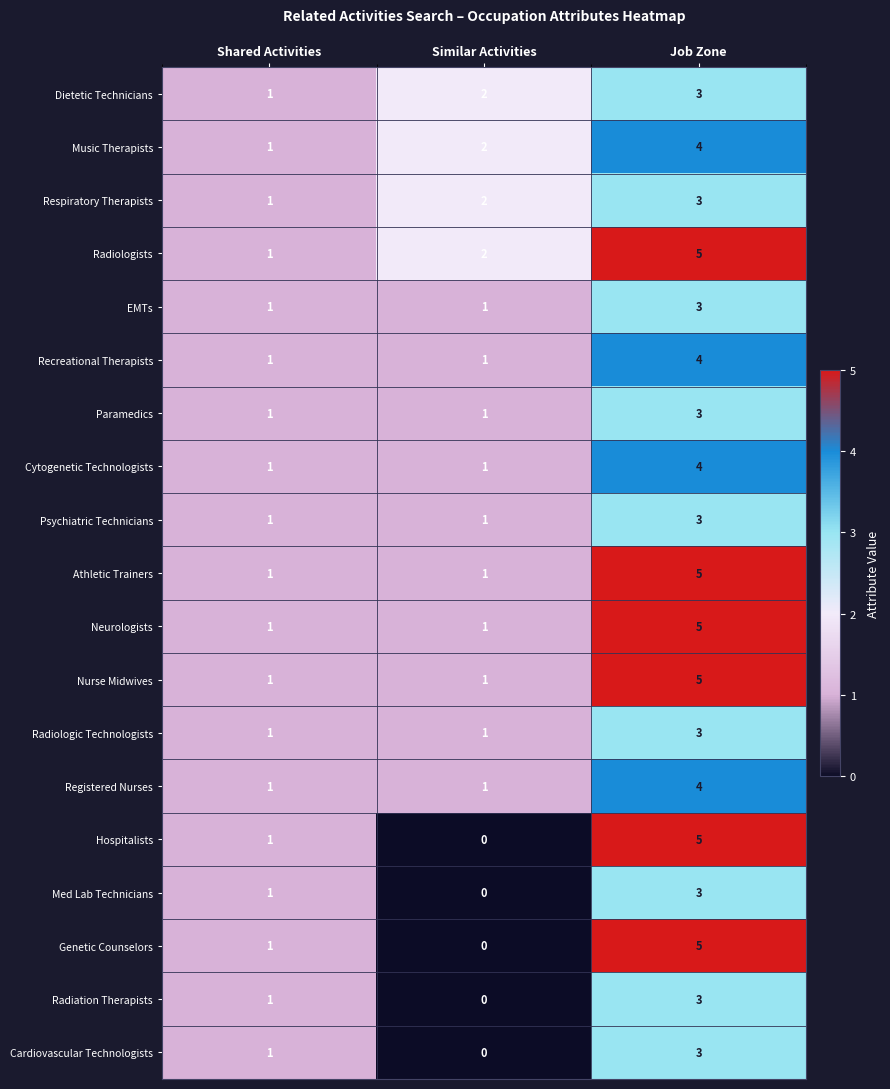

What is the difference between the Genetic Counselors values at Similar Activities and Job Zone?

5